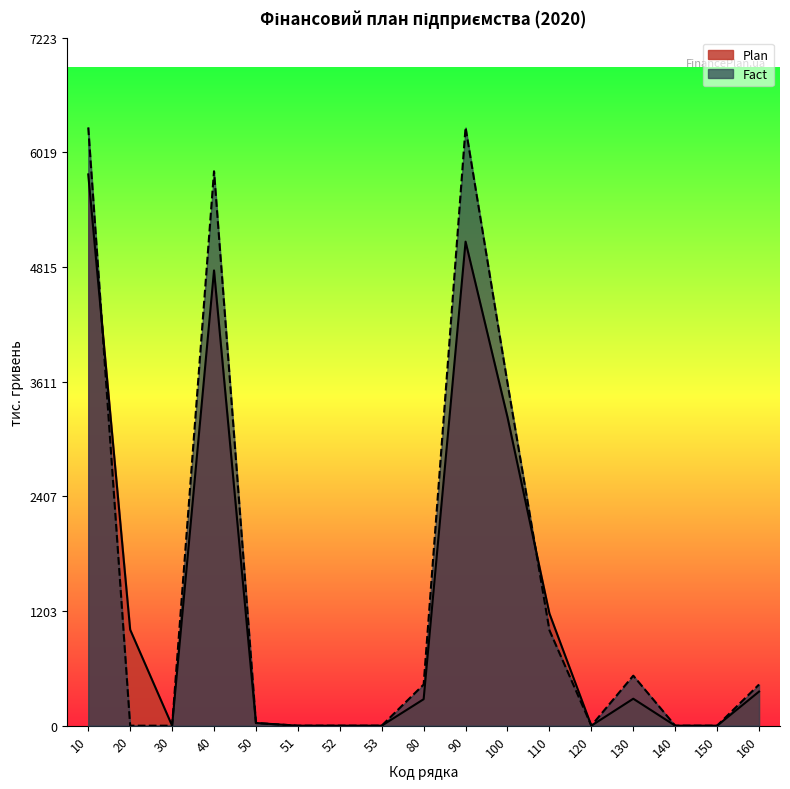

At which category is the sum across all series the highest?

10